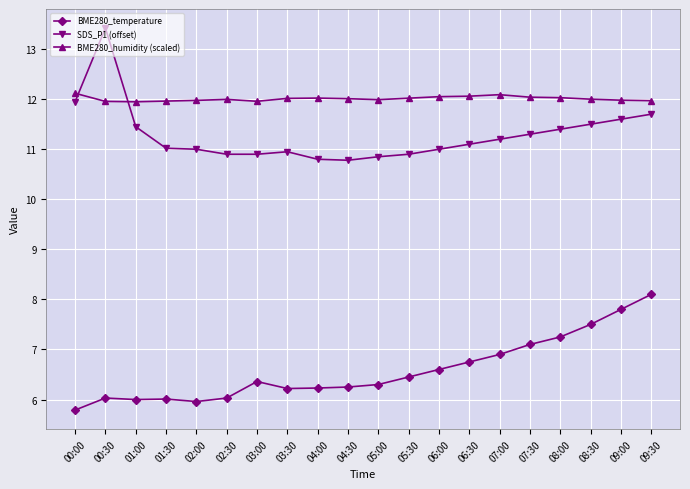

At which category does SDS_P1 (offset) reach its first local peak?

00:30